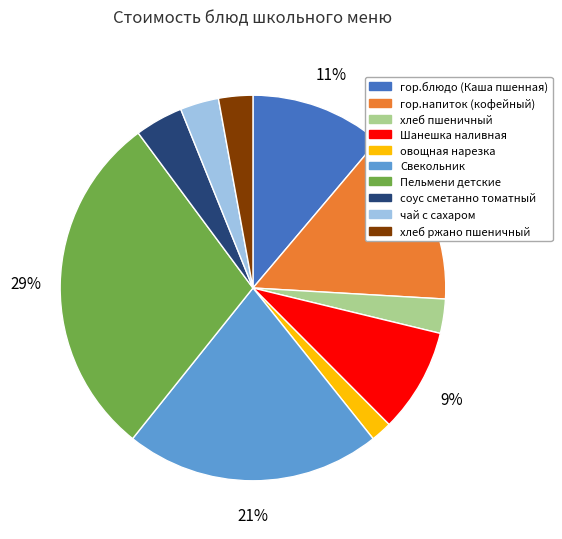

Is it true that чай с сахаром is 3% of the pie?

True